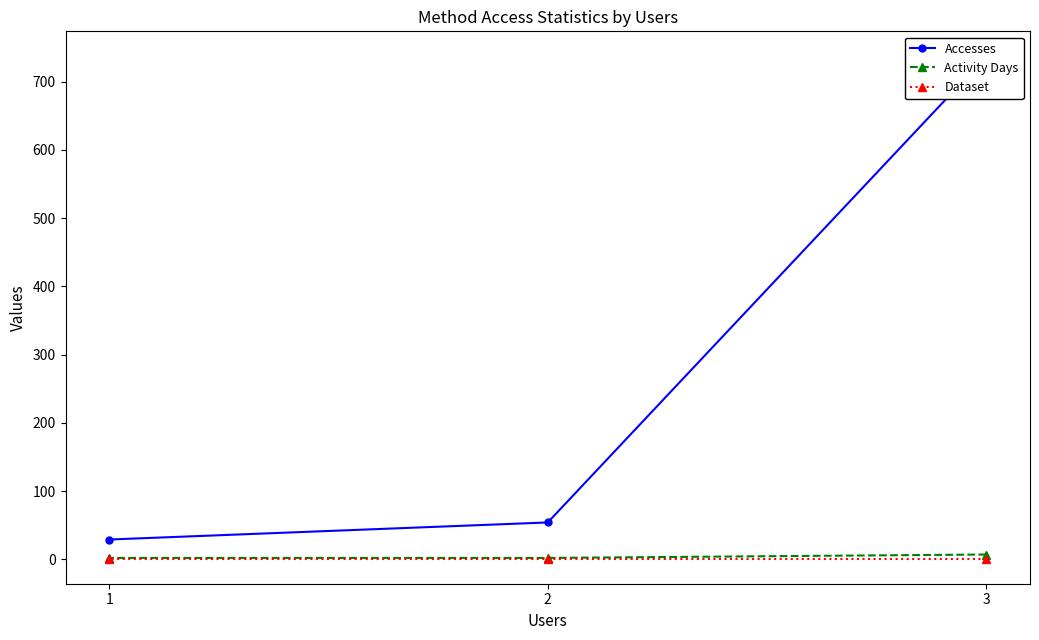

The value of Accesses at 2 is 14. True or false?

False